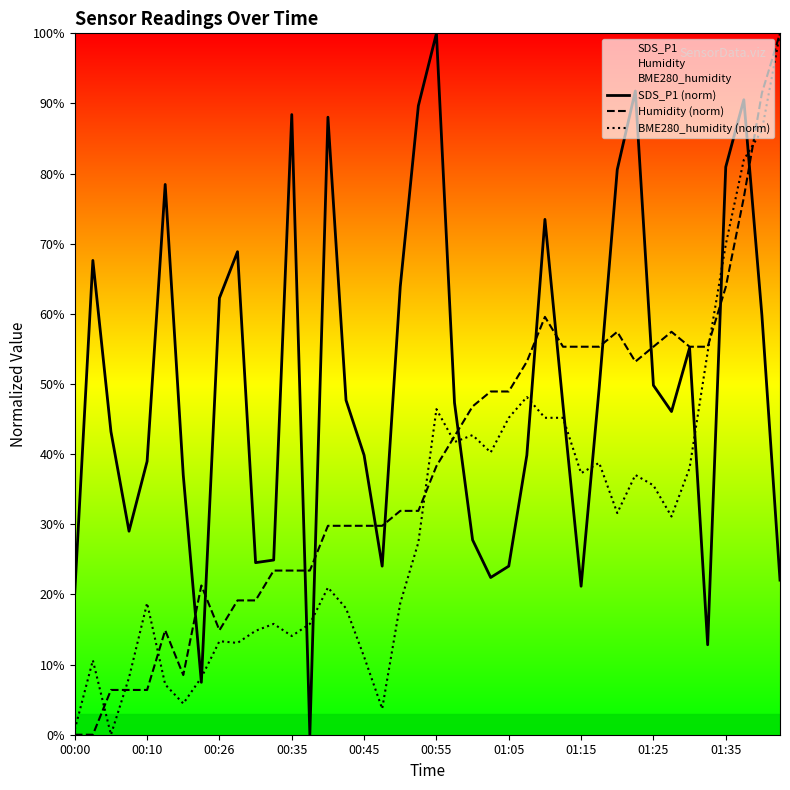

True or false: BME280_humidity (norm) has more than 1 interior local peaks.

True